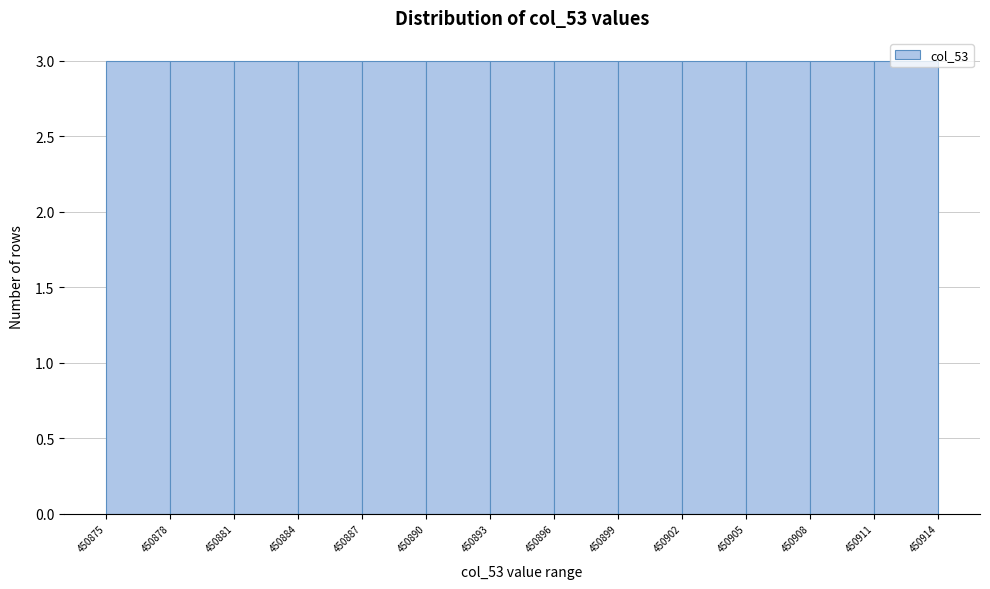

Reading left to right, list every bar in this chart as the range it spans on the x-axis followed by its height. The values are not printed on the chart, so give them approximately, as read against the axis.

450875 to 450878: 3
450878 to 450881: 3
450881 to 450884: 3
450884 to 450887: 3
450887 to 450890: 3
450890 to 450893: 3
450893 to 450896: 3
450896 to 450899: 3
450899 to 450902: 3
450902 to 450905: 3
450905 to 450908: 3
450908 to 450911: 3
450911 to 450914: 3